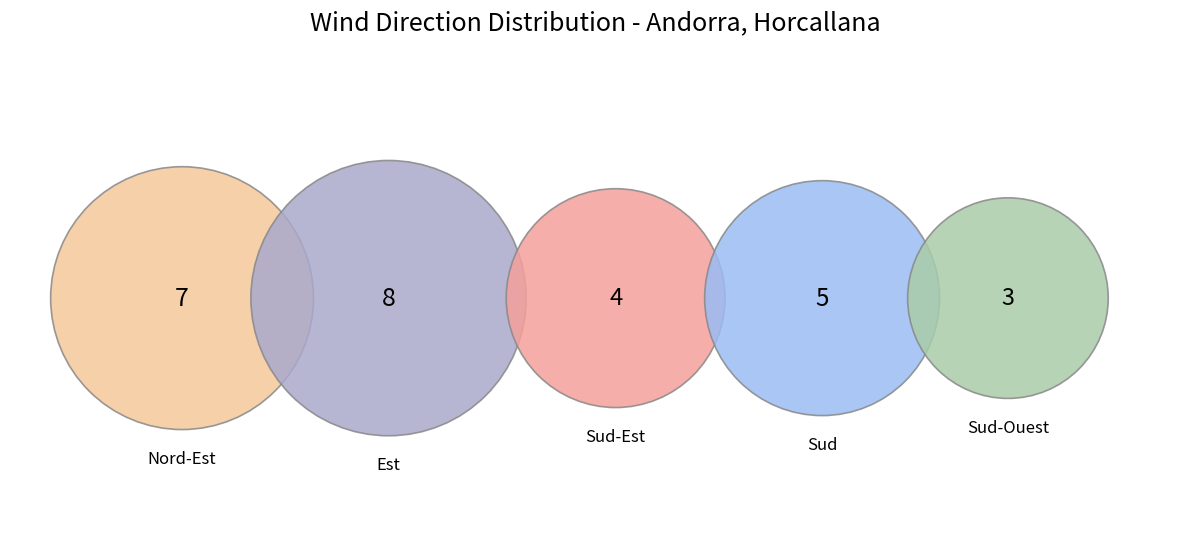

Which has a higher value, Sud-Ouest or Nord-Est?

Nord-Est